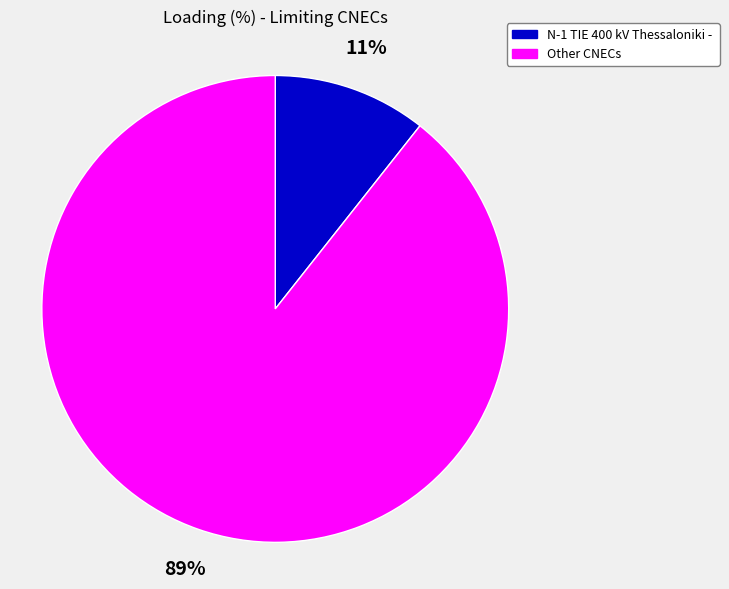

To the nearest percent, what is the average slice percentage?

50%